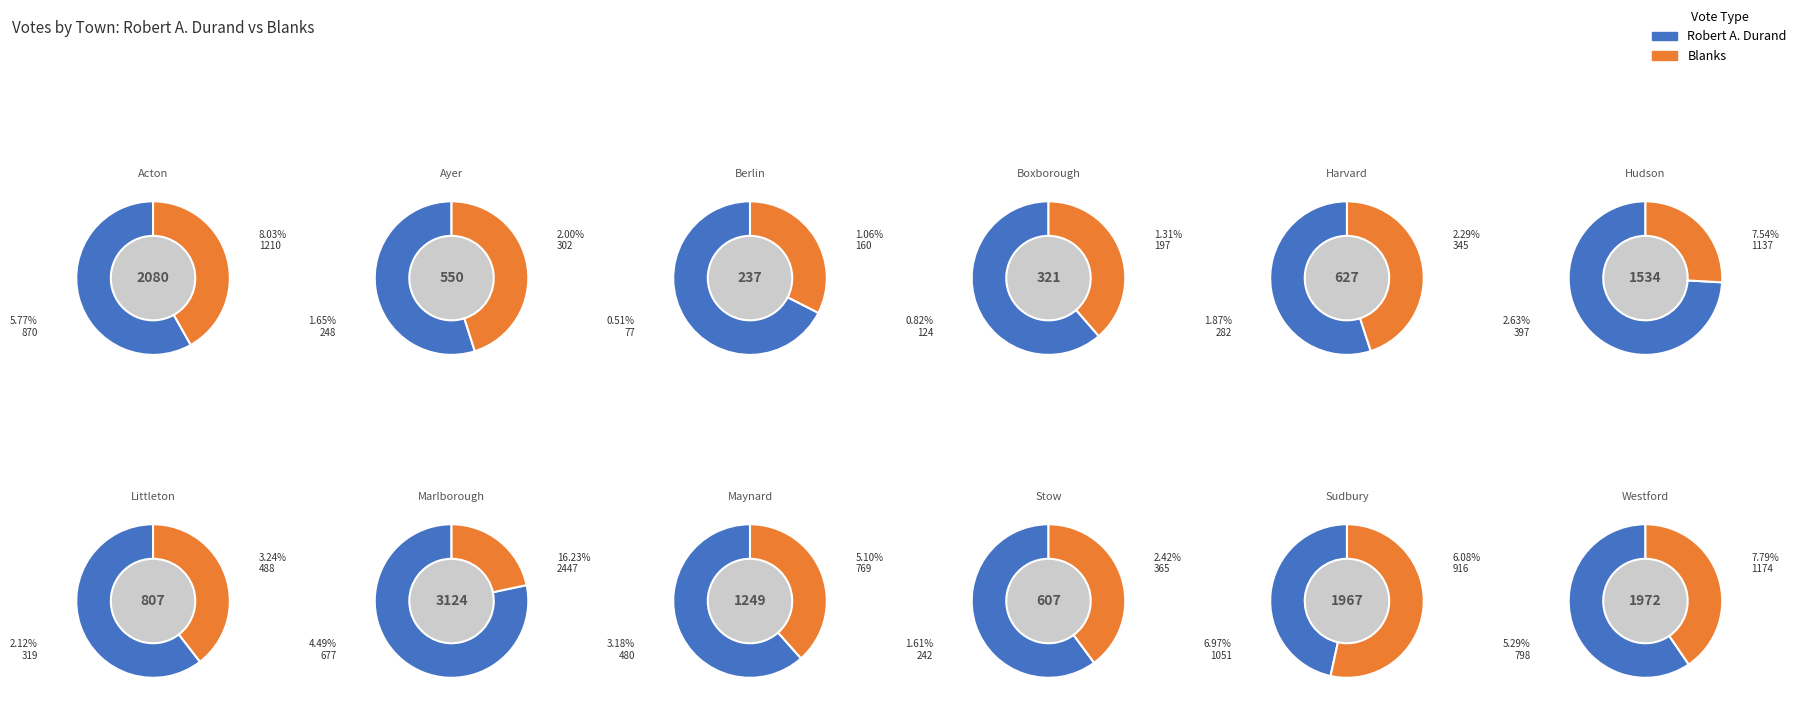

How many segments does this pie chart have?

12